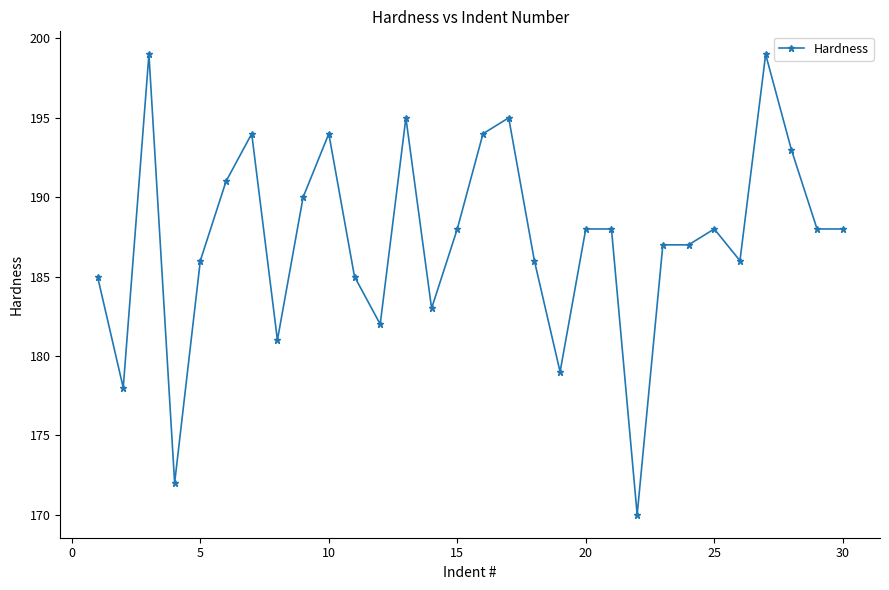

Does the chart display data point markers on the line(s)?

Yes